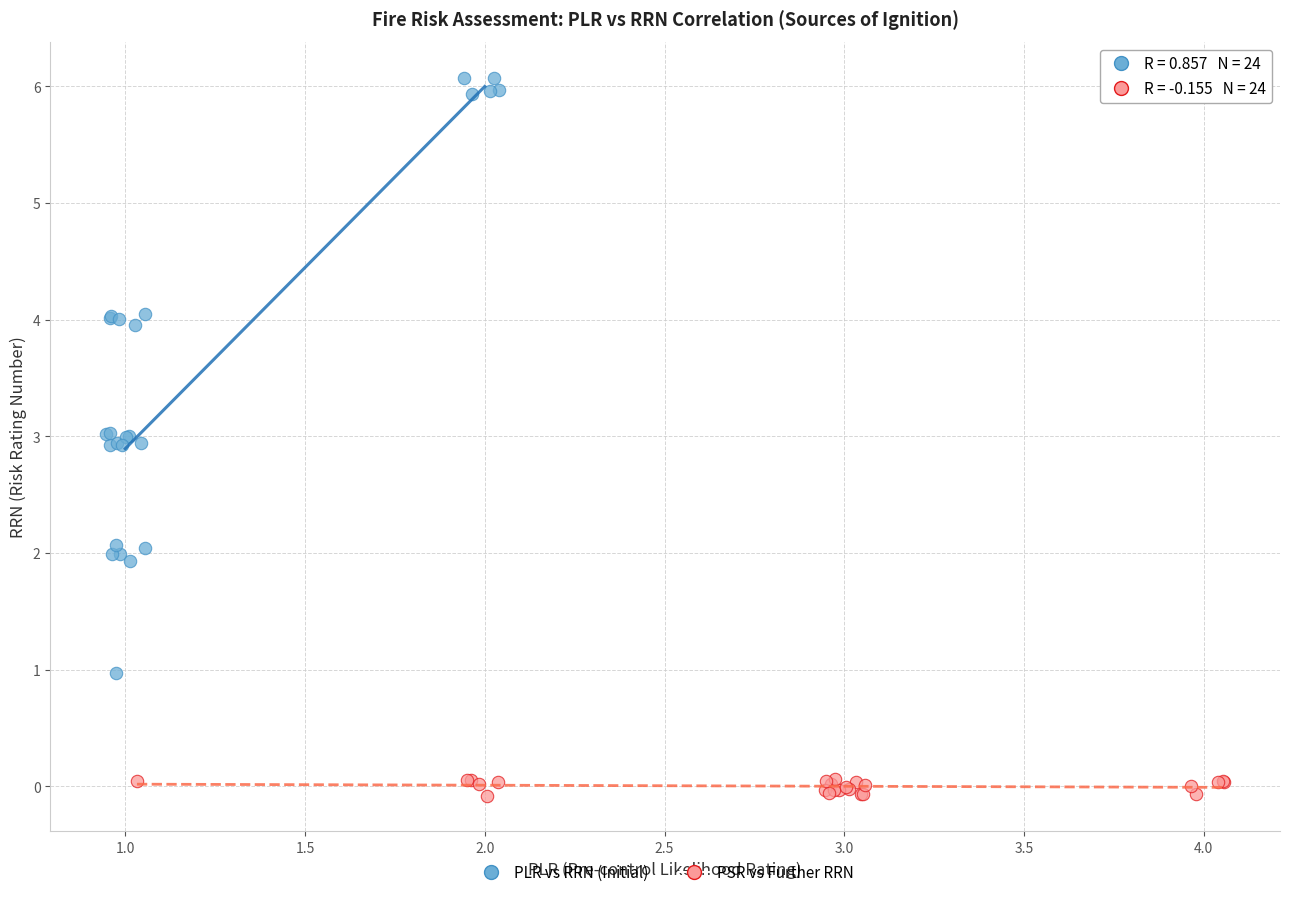

Which series has the largest Y range (max minus min)?

PLR vs RRN (Initial)